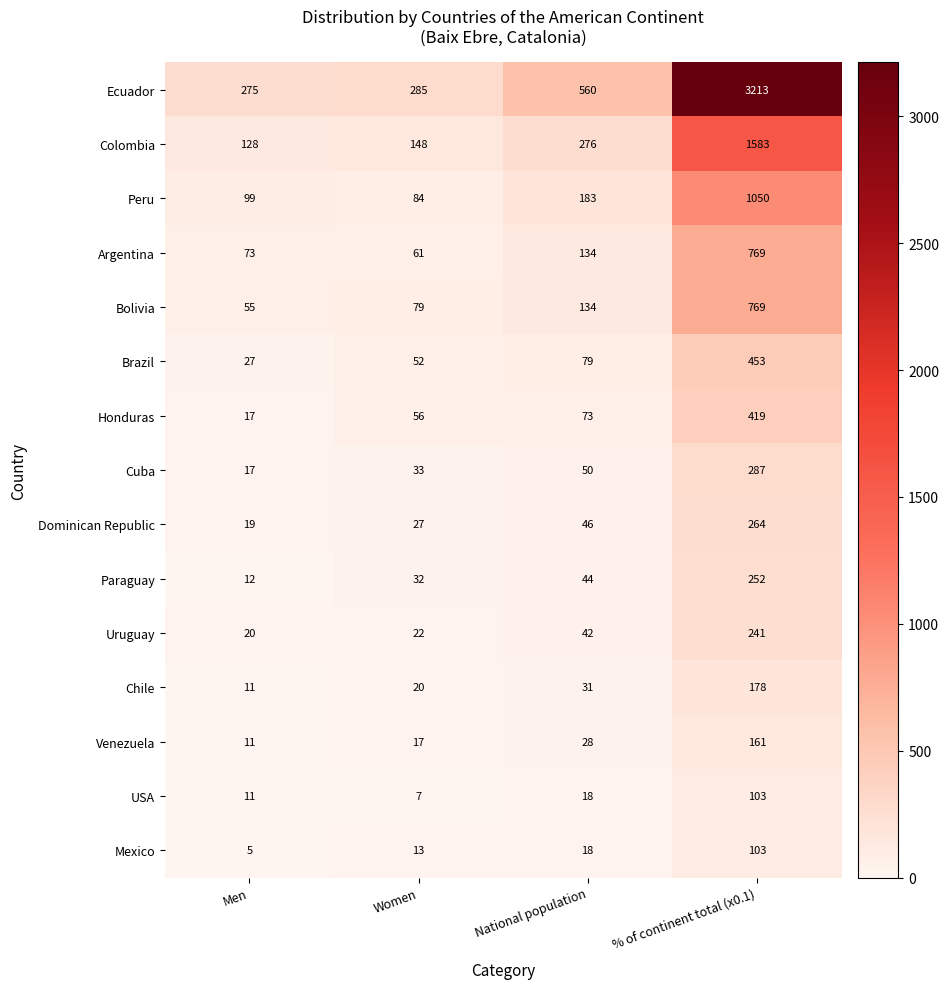

What is the average value of the Brazil series?

153